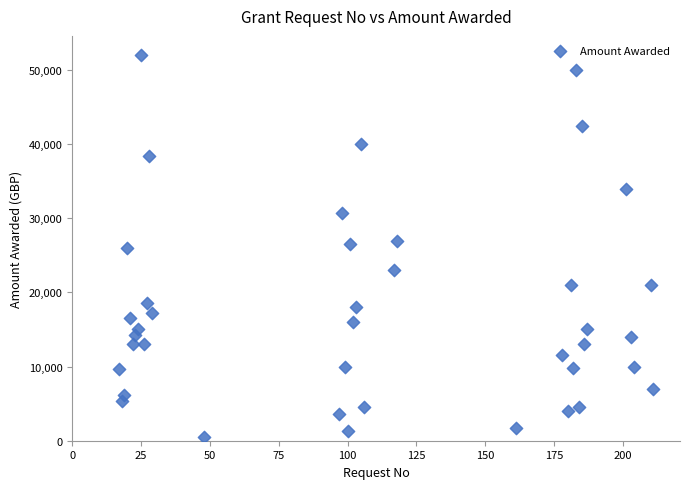

What is the range of Y values (max minus min)?

51470